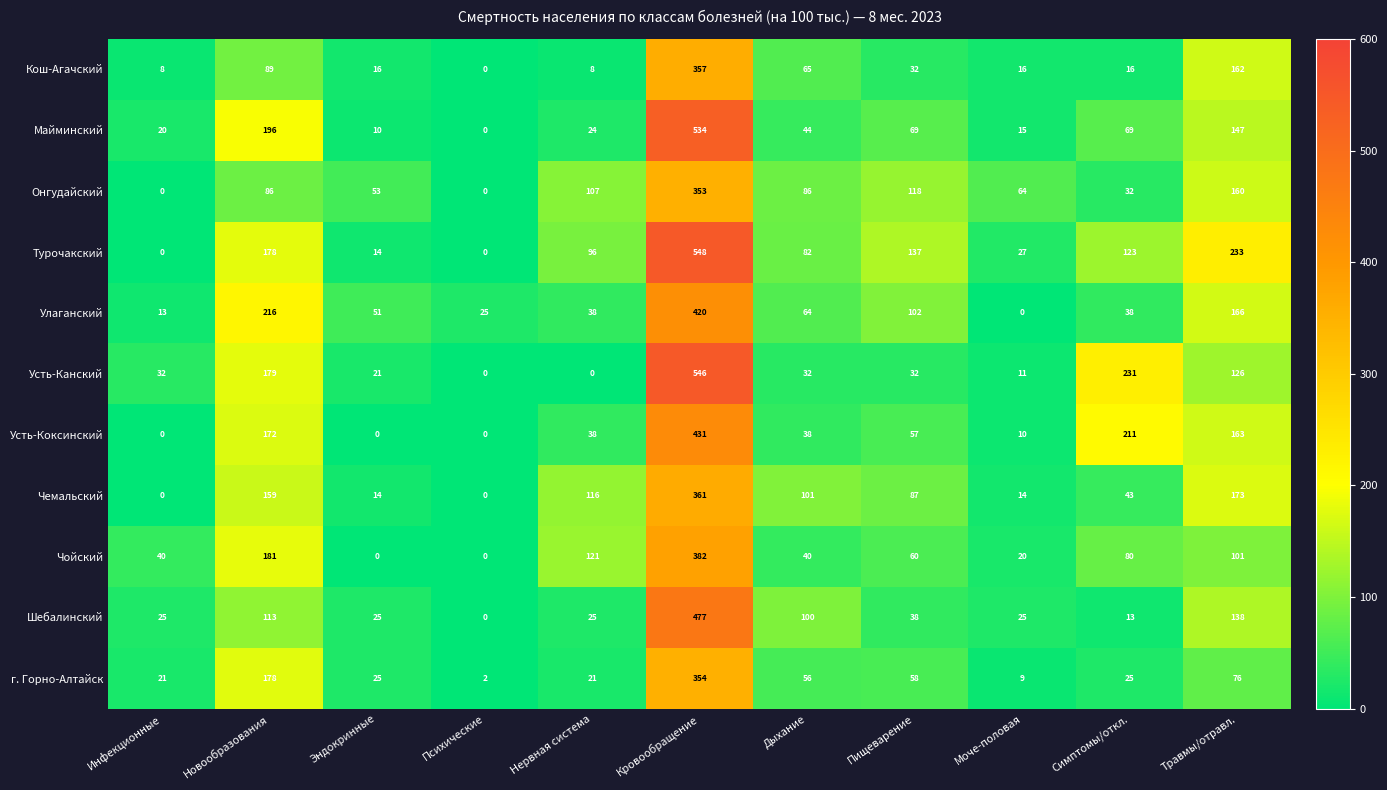

What is the difference between the highest and lowest values at Психические?

25